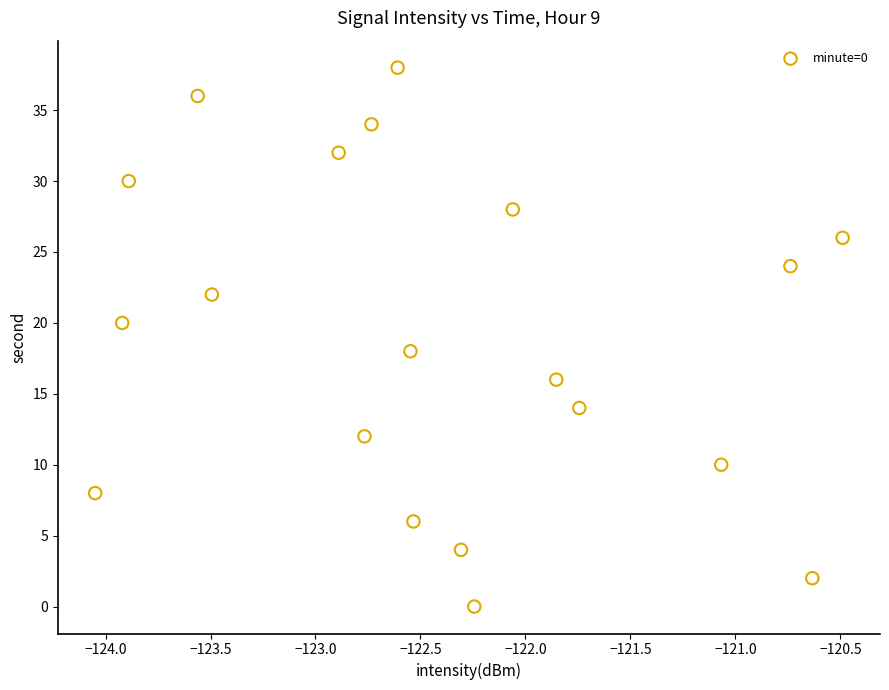

What is the range of Y values (max minus min)?

38